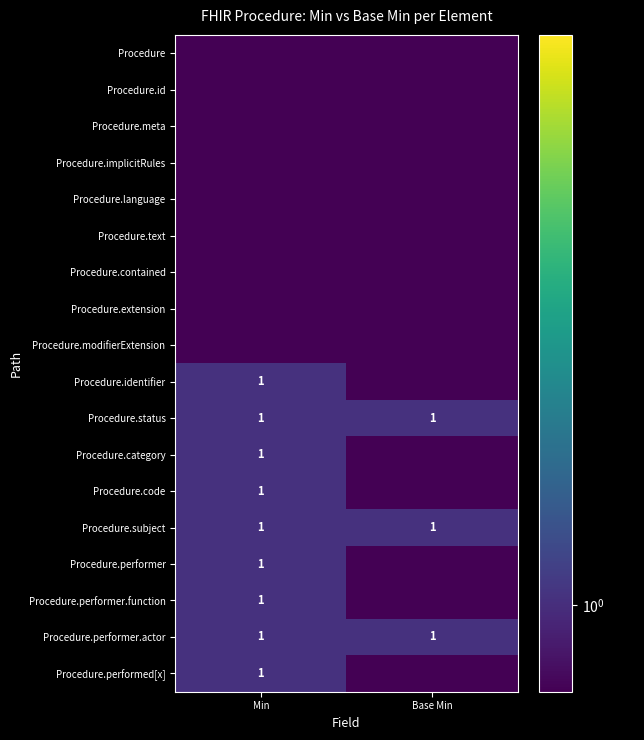

At which category is the sum across all series the highest?

Min